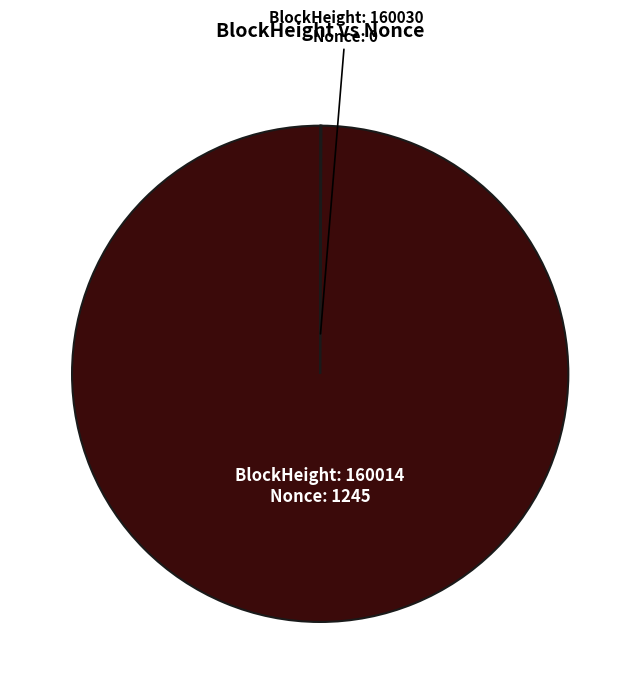

What is the majority slice?

BlockHeight: 160014 Nonce: 1245